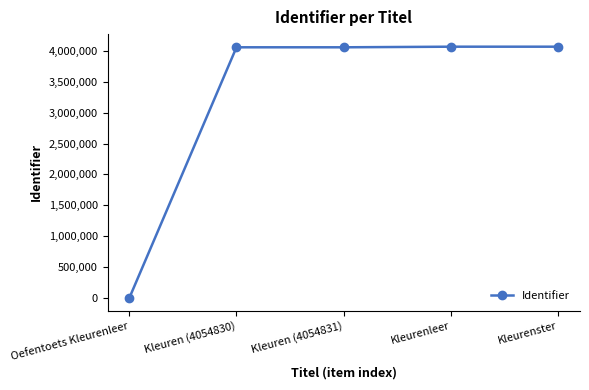

Does the chart display data point markers on the line(s)?

Yes